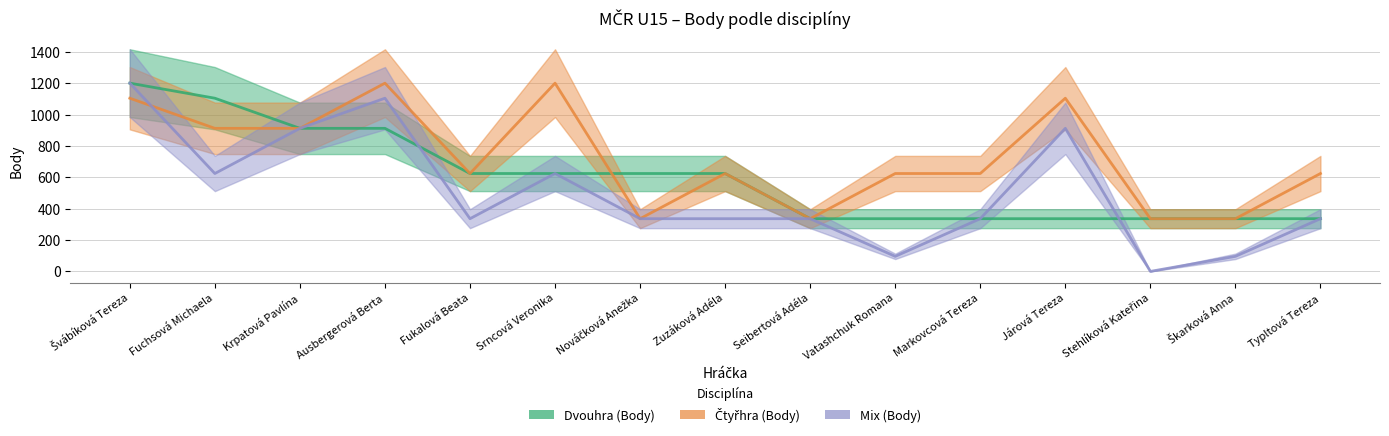

The value of Dvouhra (Body) at Markovcová Tereza is 601. True or false?

False